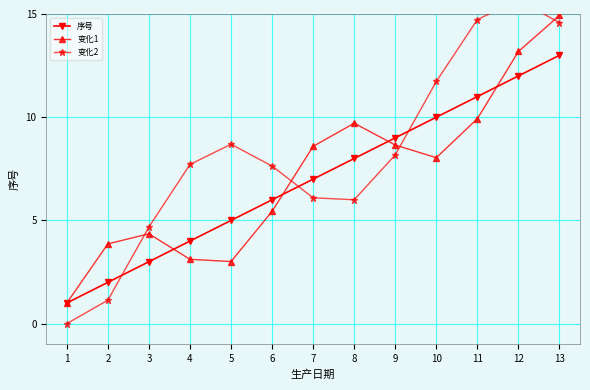

Which series has the largest range (max minus min)?

变化2